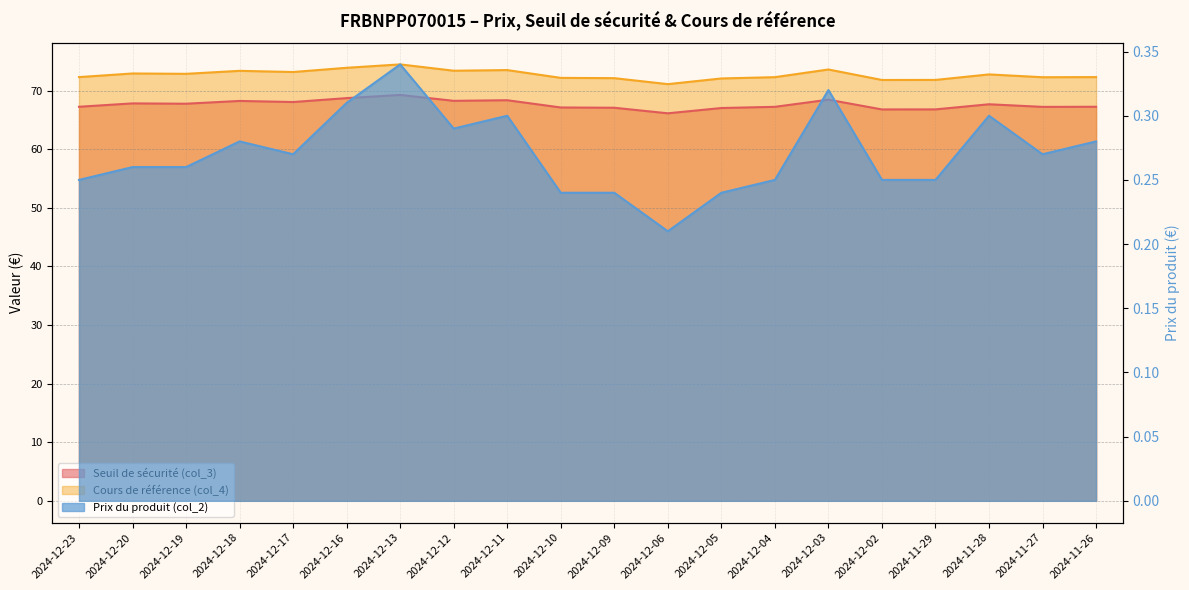

True or false: Cours de référence (col_4) and Seuil de sécurité (col_3) cross at least once.

False